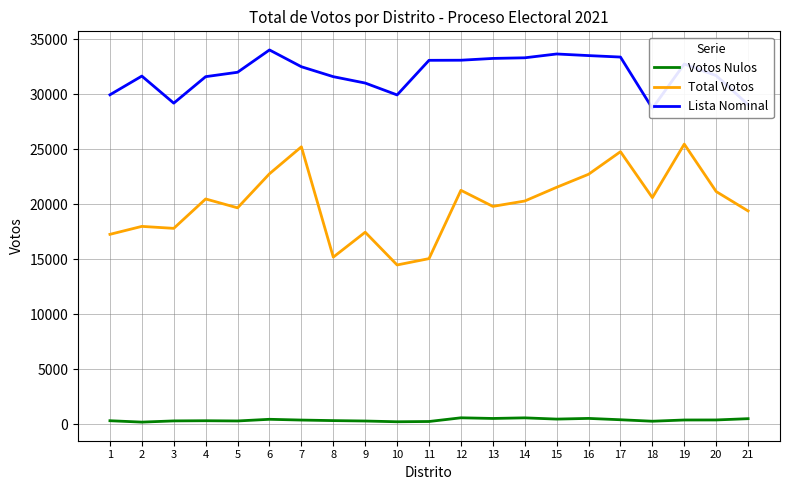

At which category does Lista Nominal reach its first local valley?

3